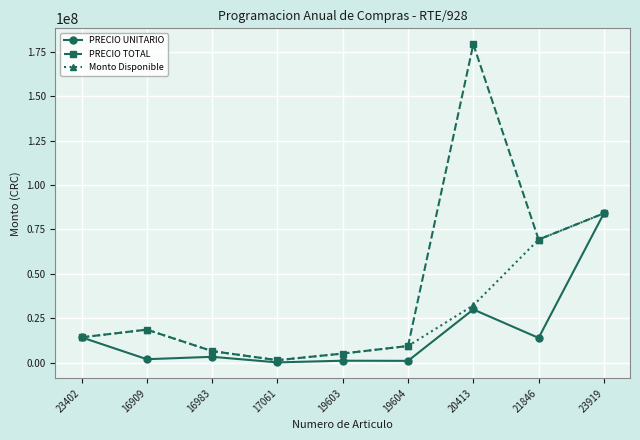

List the series in order of their overall mean, lowest first.

PRECIO UNITARIO, Monto Disponible, PRECIO TOTAL